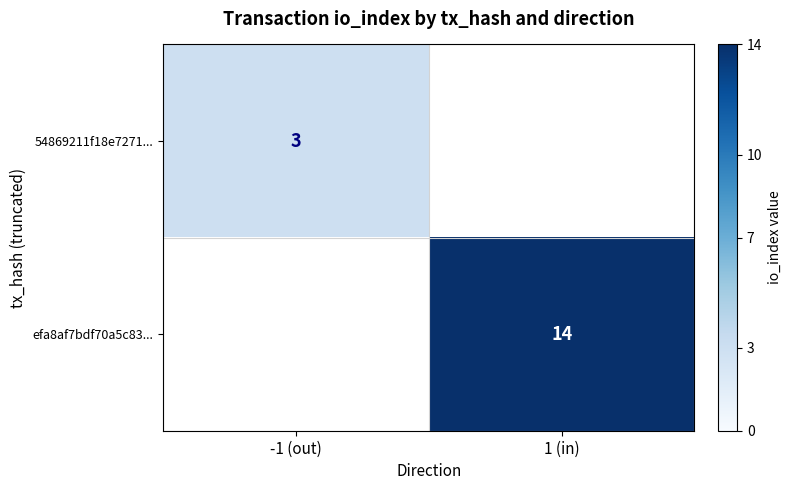

How many series are shown in this chart?

2